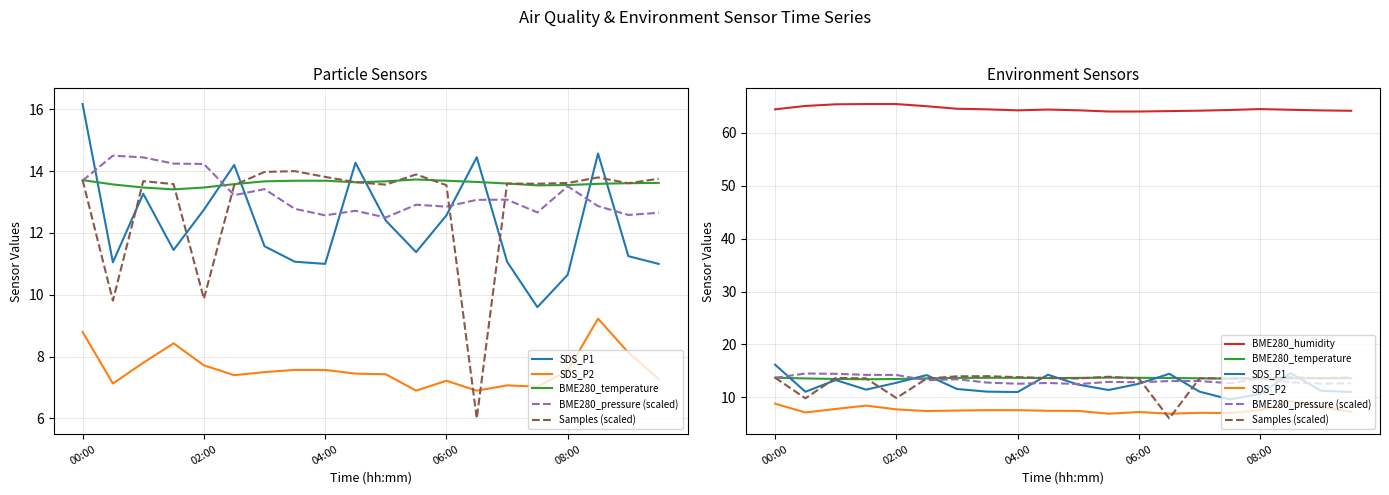

Between 19 and 6, which is larger?

6